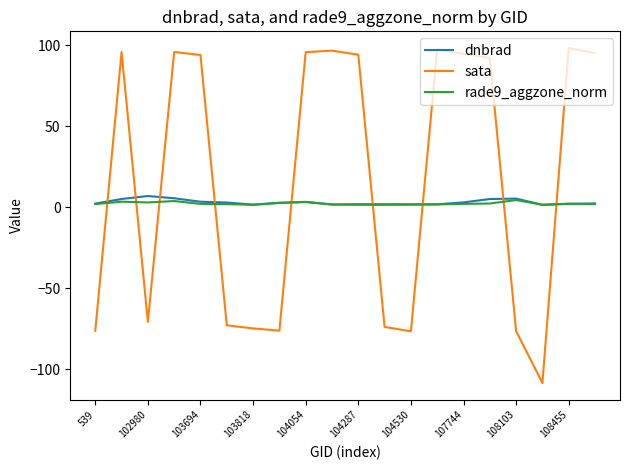

What is the maximum value for rade9_aggzone_norm?

4.4